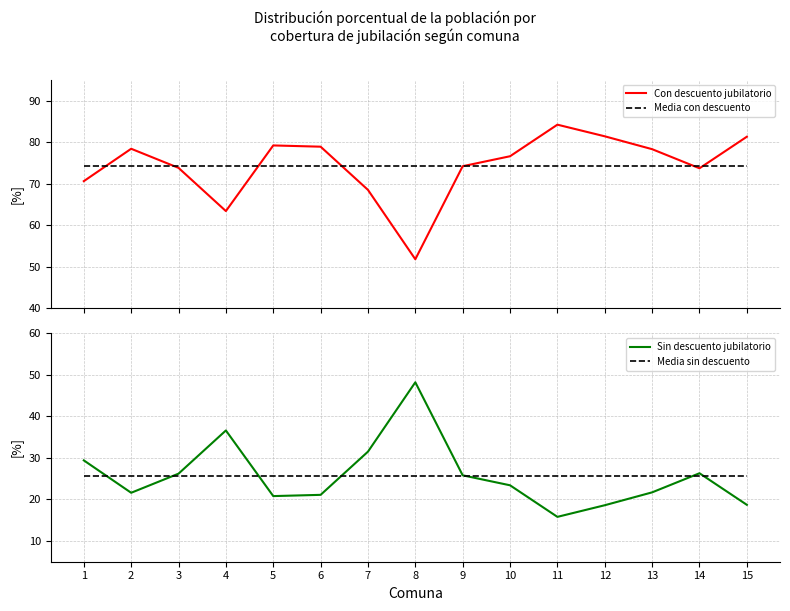

Does the chart have visible grid lines?

Yes